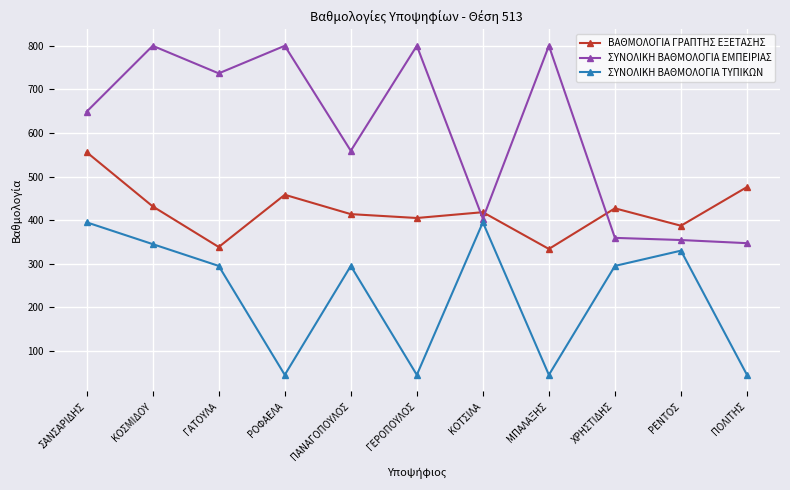

At which category is the sum across all series the highest?

ΣΑΝΣΑΡΙΔΗΣ